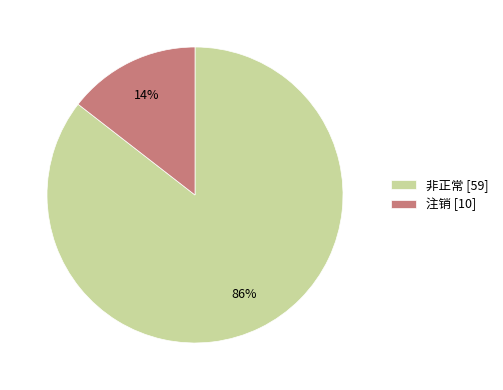

Does 注销 represent more than half of the total?

No